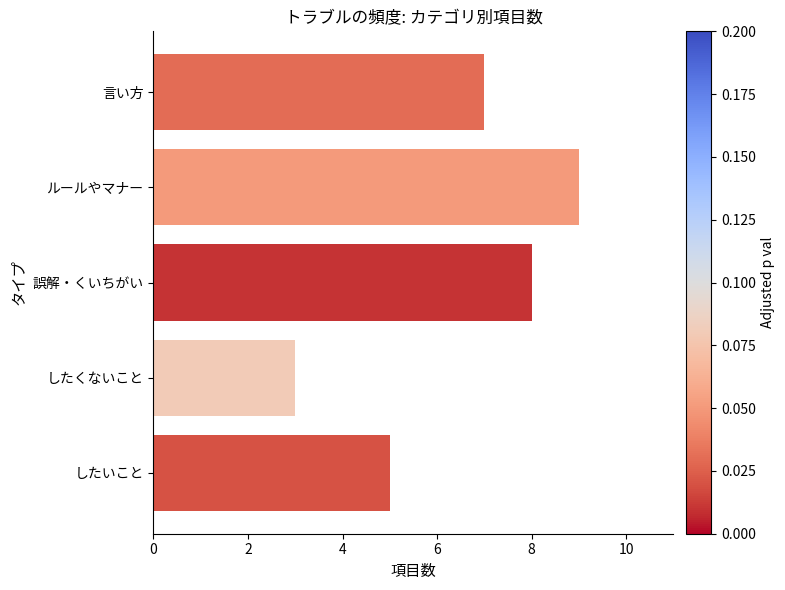

What is the average value?

6